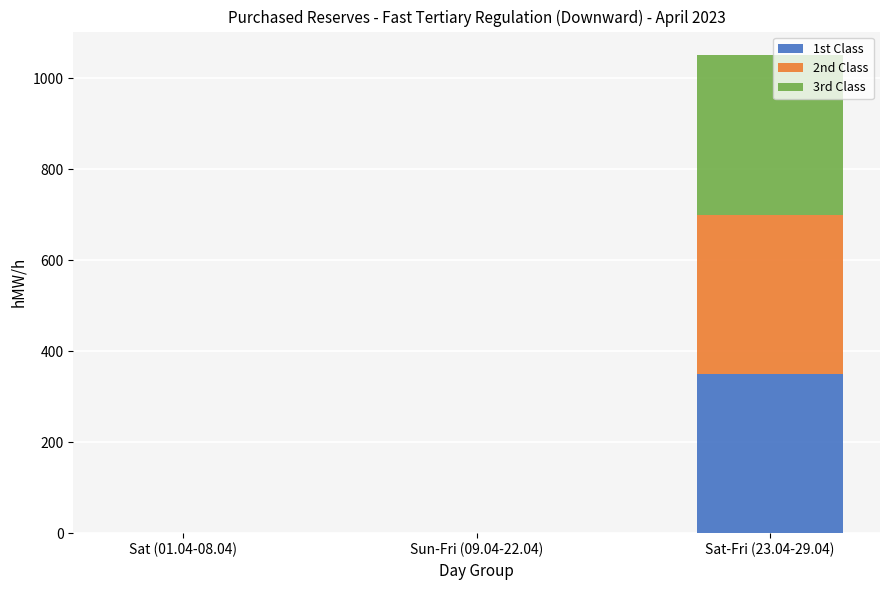

What is the total value across all series at Sat-Fri (23.04-29.04)?

1050